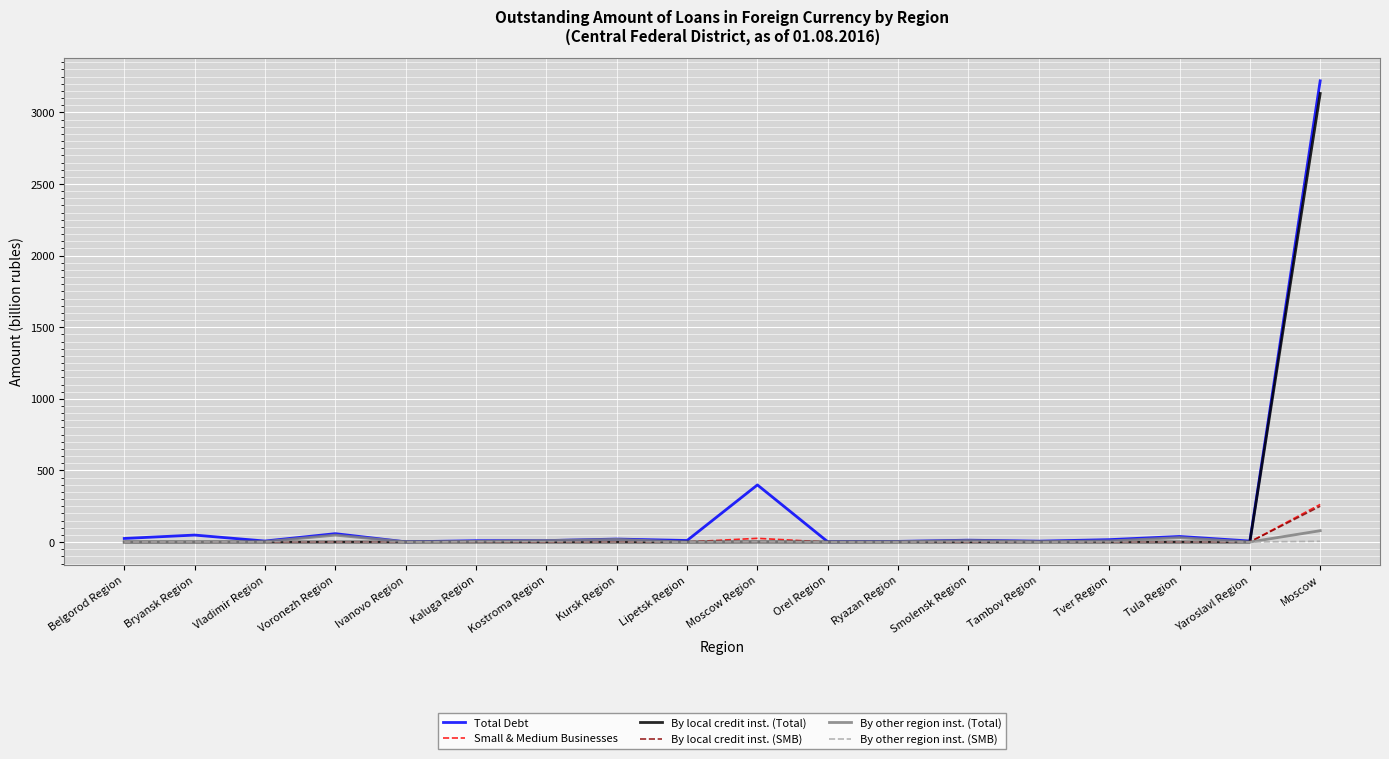

At which label does By local credit inst. (Total) reach its peak?

Moscow